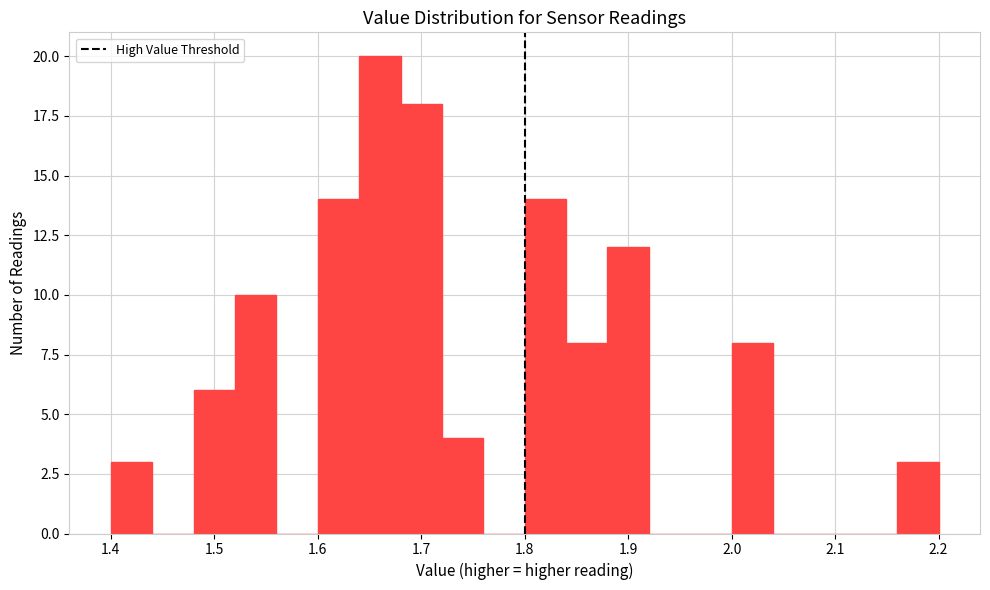

How tall is the bar that spans 2.00 to 2.04 on the x-axis? The values are not printed on the chart, so give them approximately, as read against the axis.

8